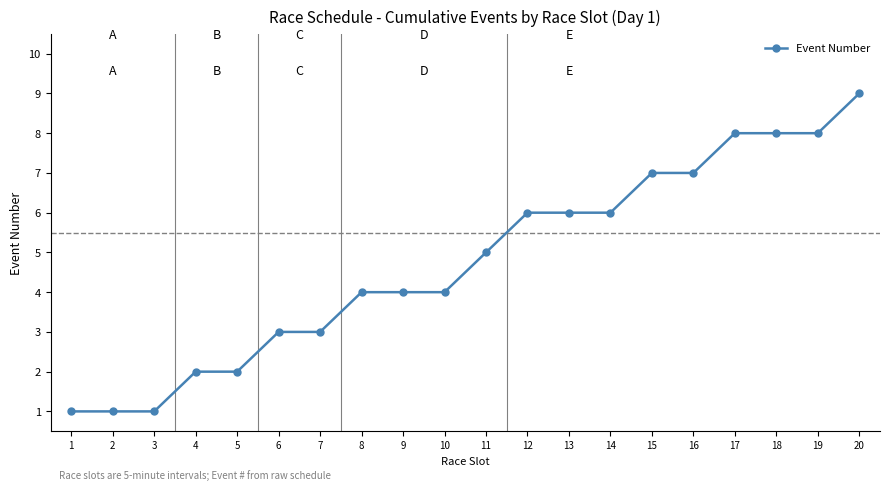

How many series are shown in this chart?

1